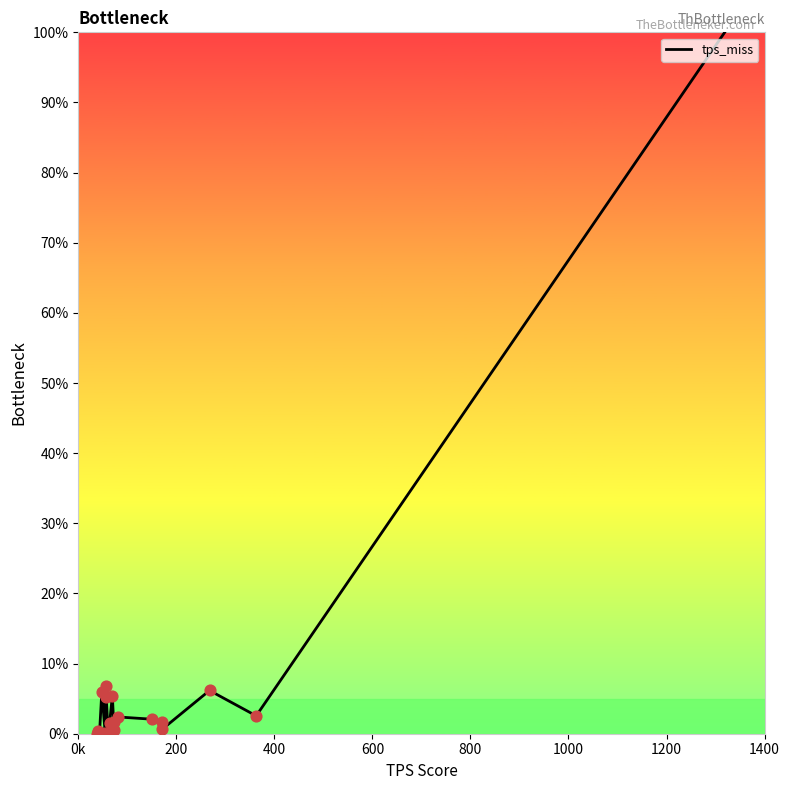

How many lines are shown in the chart?

1